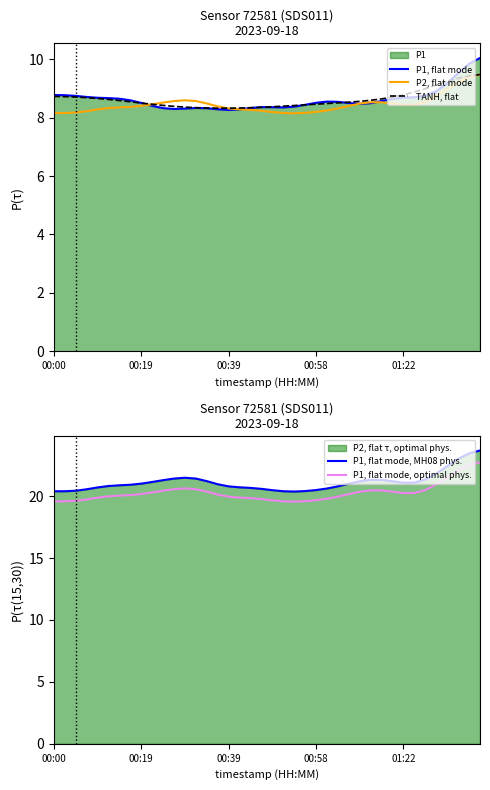

True or false: P2, flat mode has a value of 8.4 at 01:22.

True